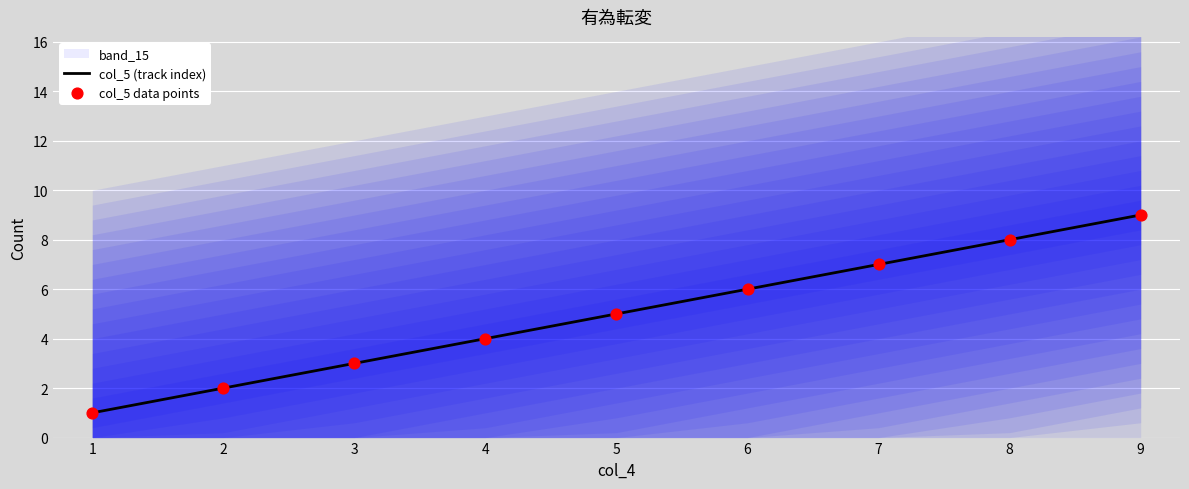

Which series reaches the minimum Y coordinate?

col_5 (track index)